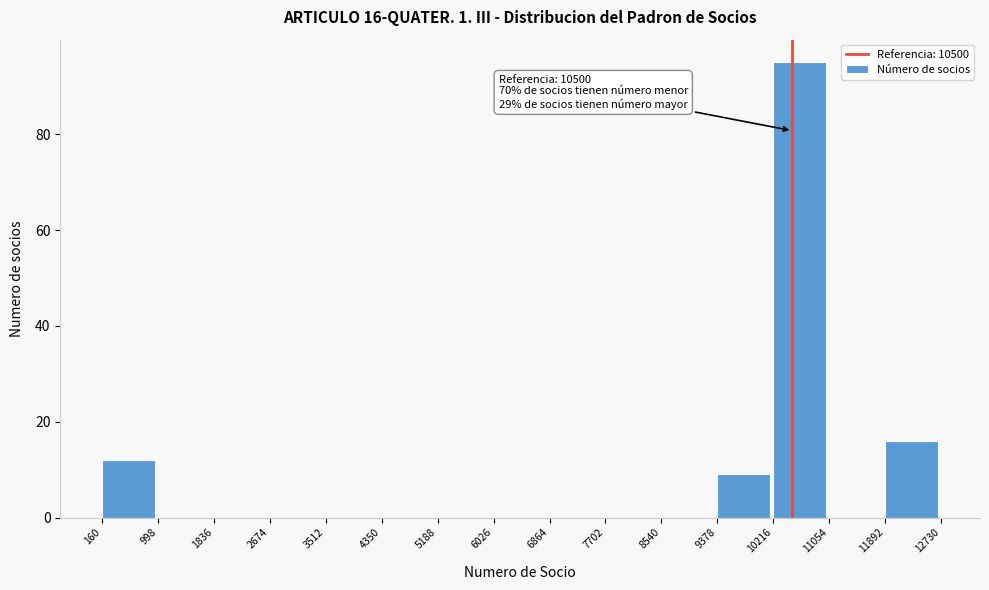

Which range on the x-axis has the tallest bar?

10216 to 11054